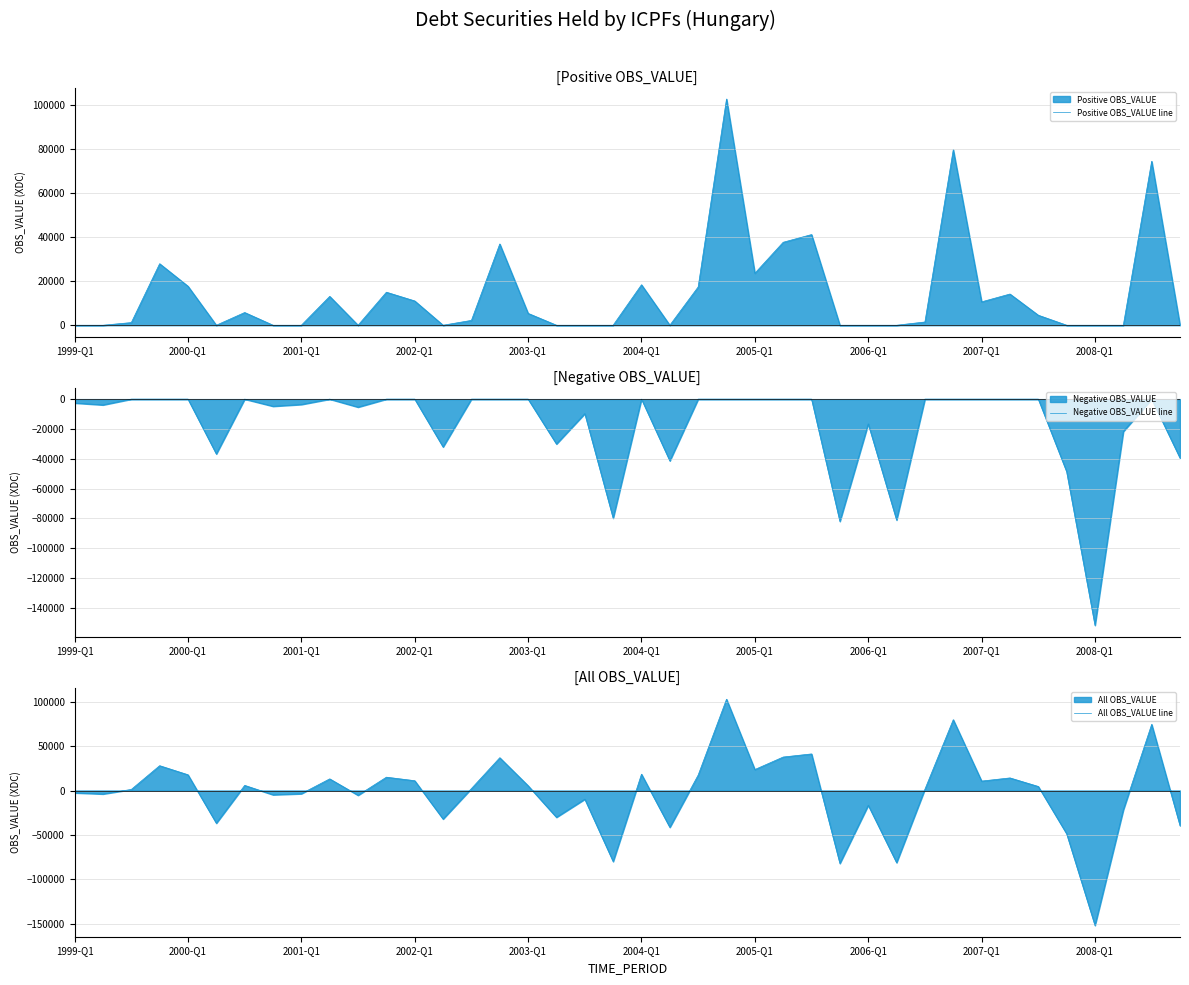

What is the minimum value for Negative OBS_VALUE line?

-151773